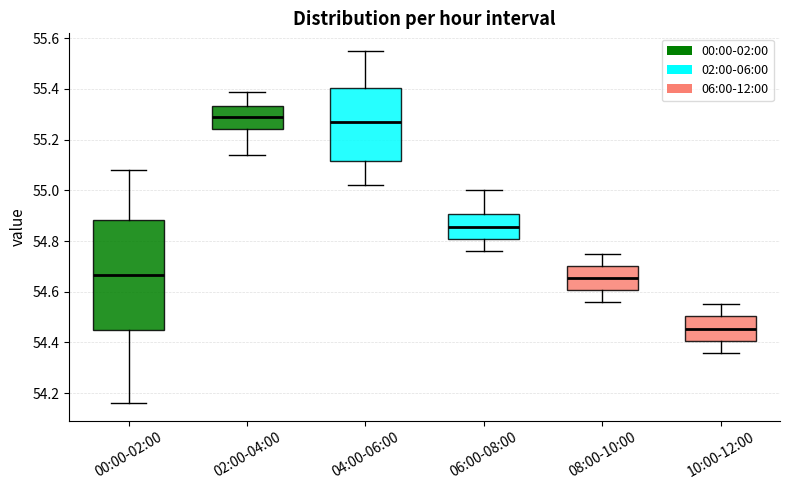

Which box is the tallest, from its lower edge to its upper edge?

00:00-02:00